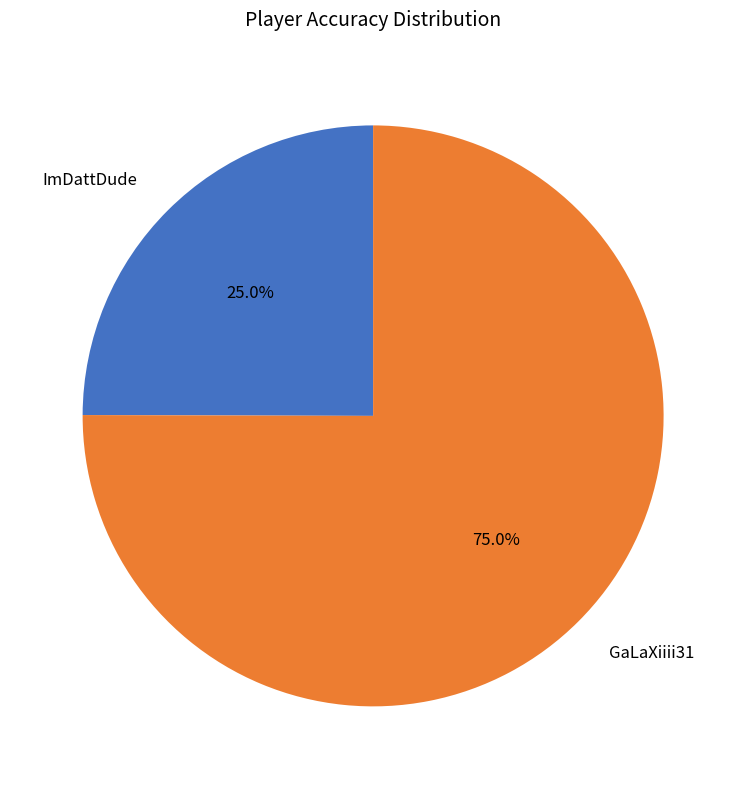

True or false: ImDattDude accounts for 36% of the total.

False